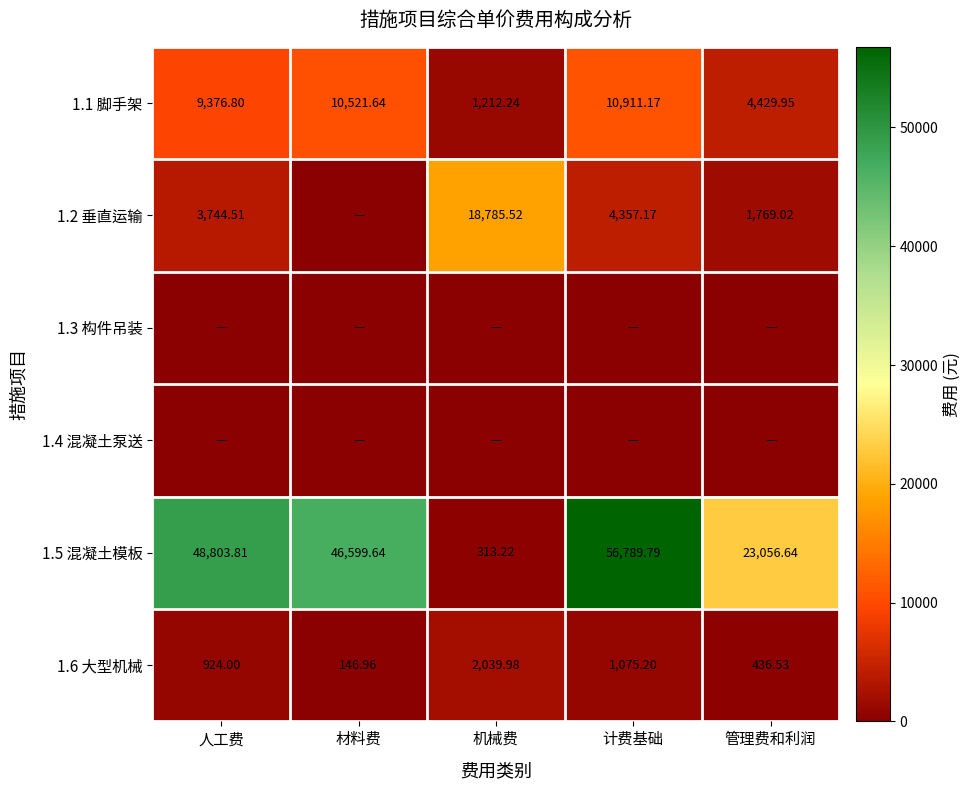

What is the greatest value displayed?

56789.8